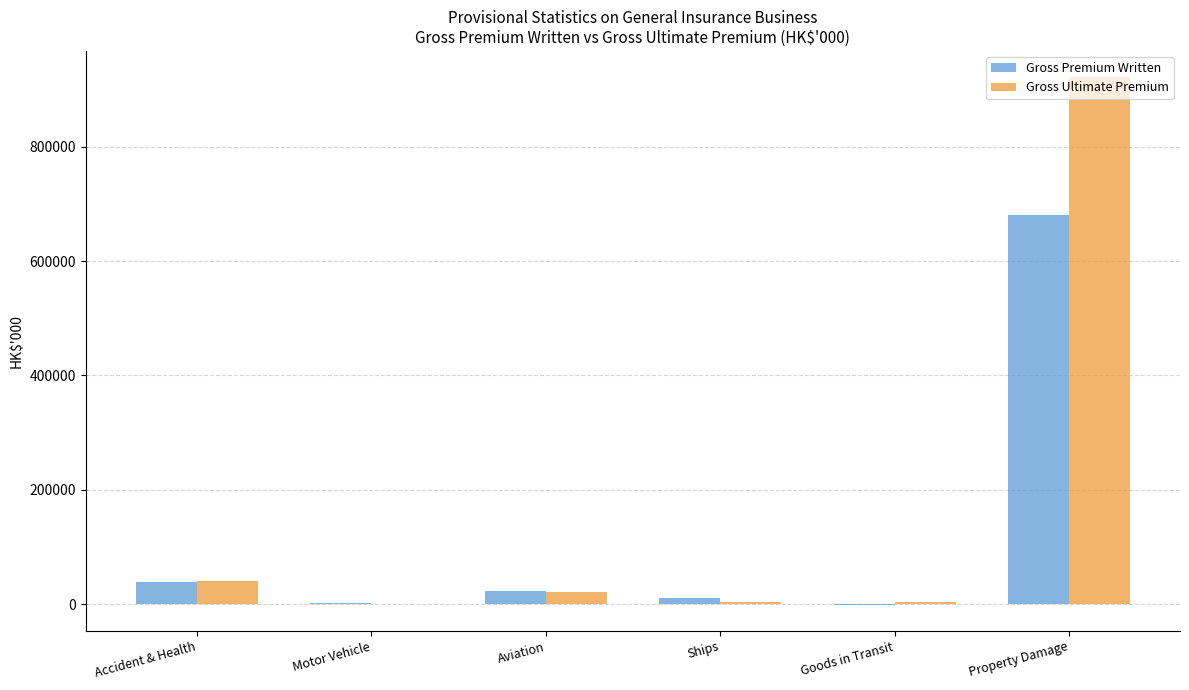

What is the sum of all Gross Ultimate Premium values?

991070.9